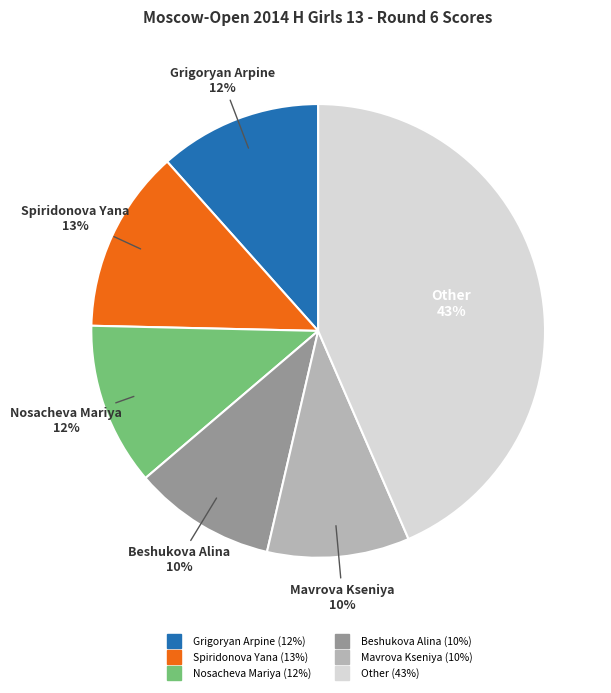

To the nearest percent, what is the difference between the largest and smallest slice percentages?

33%